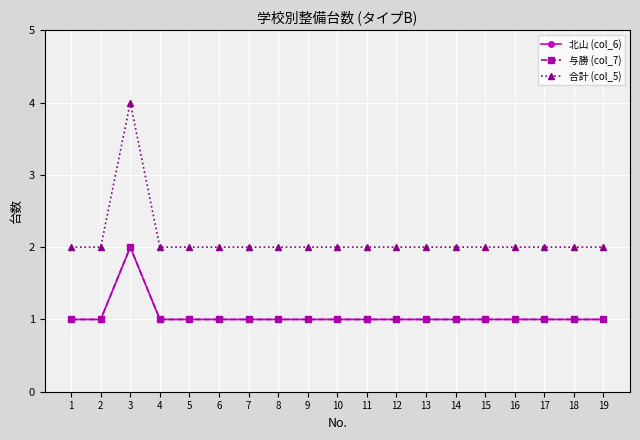

Does the chart display data point markers on the line(s)?

Yes